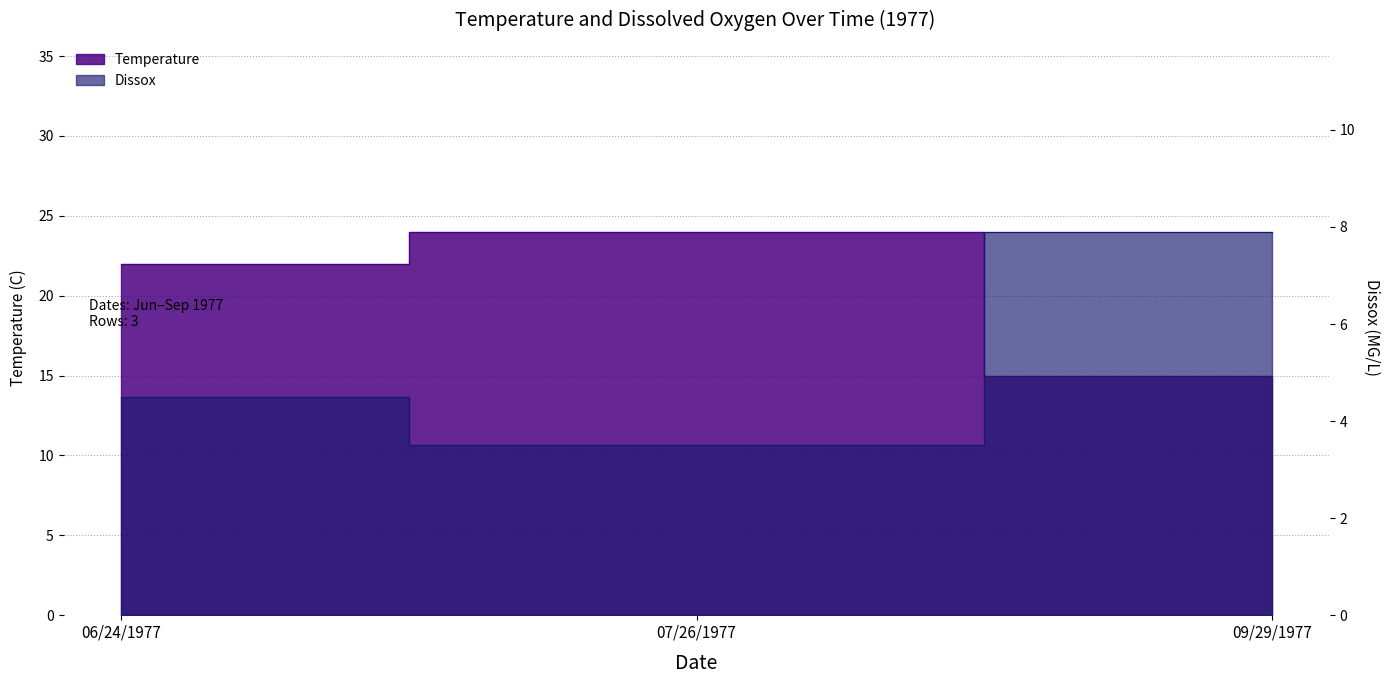

The Temperature series shows 24.0 at 07/26/1977. True or false?

True